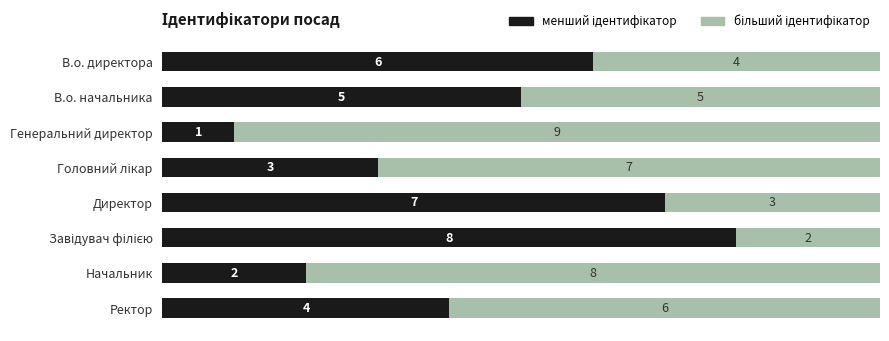

What is the total value across all series at Ректор?

10